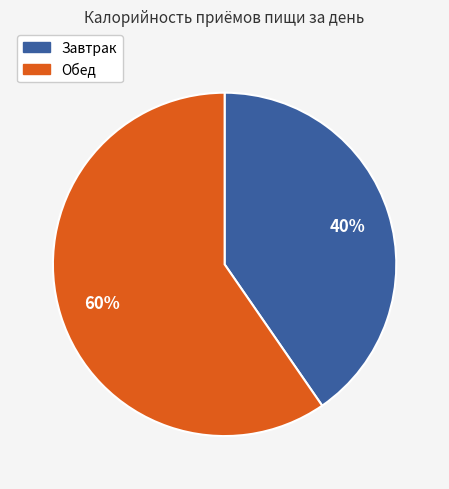

Which category accounts for the majority?

Обед